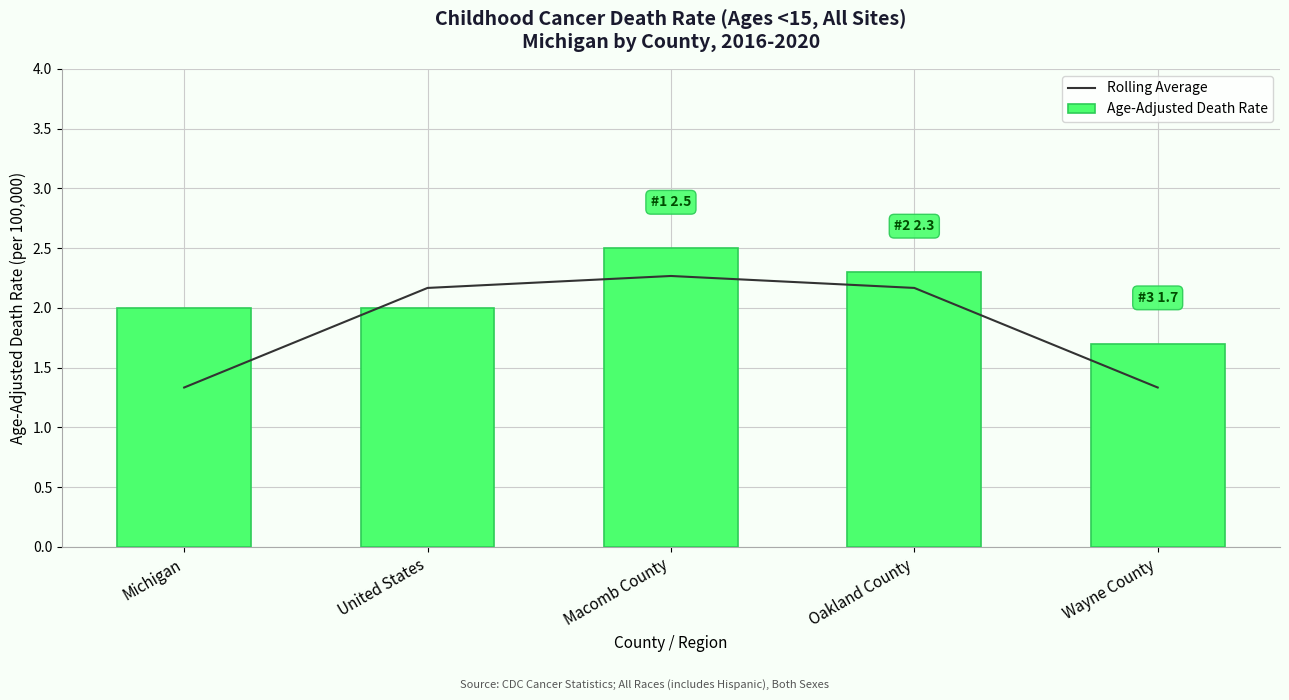

Which series changed the most between Michigan and United States?

Rolling Average